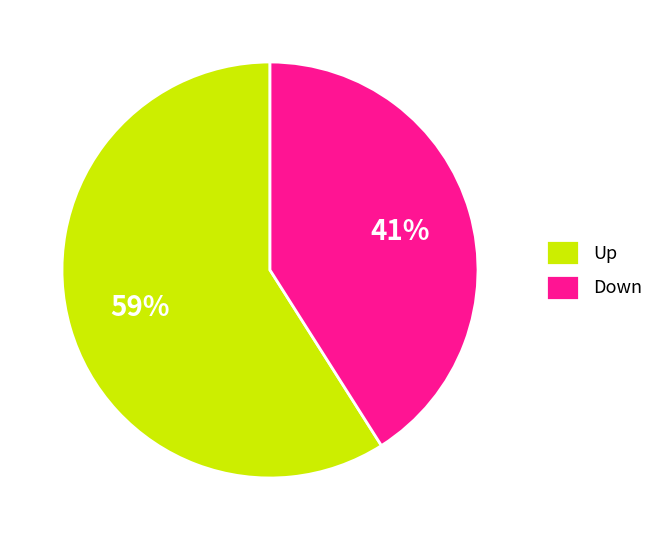

How many slices are in this pie chart?

2